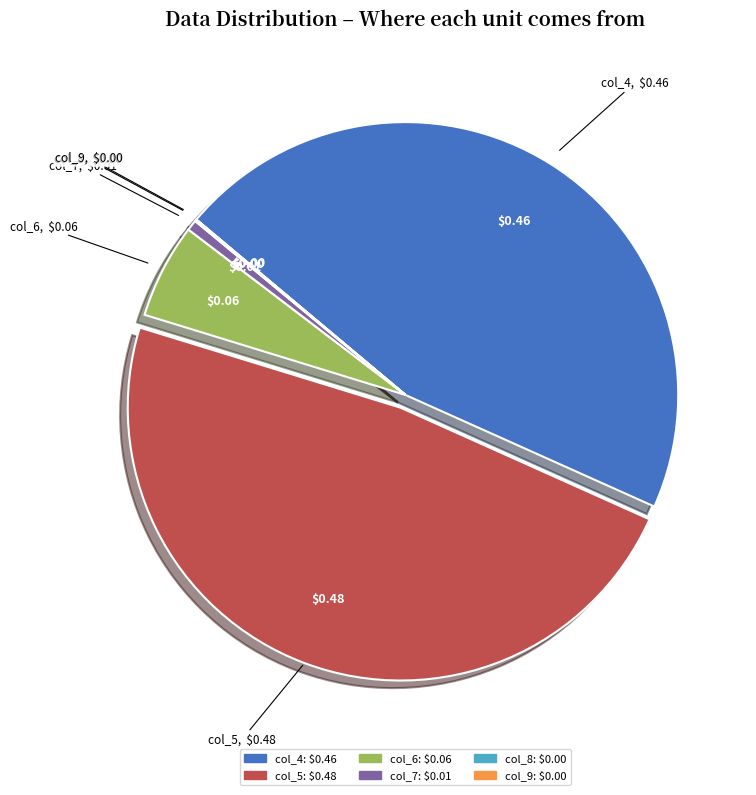

Does col_6 account for over 50% of the chart?

No